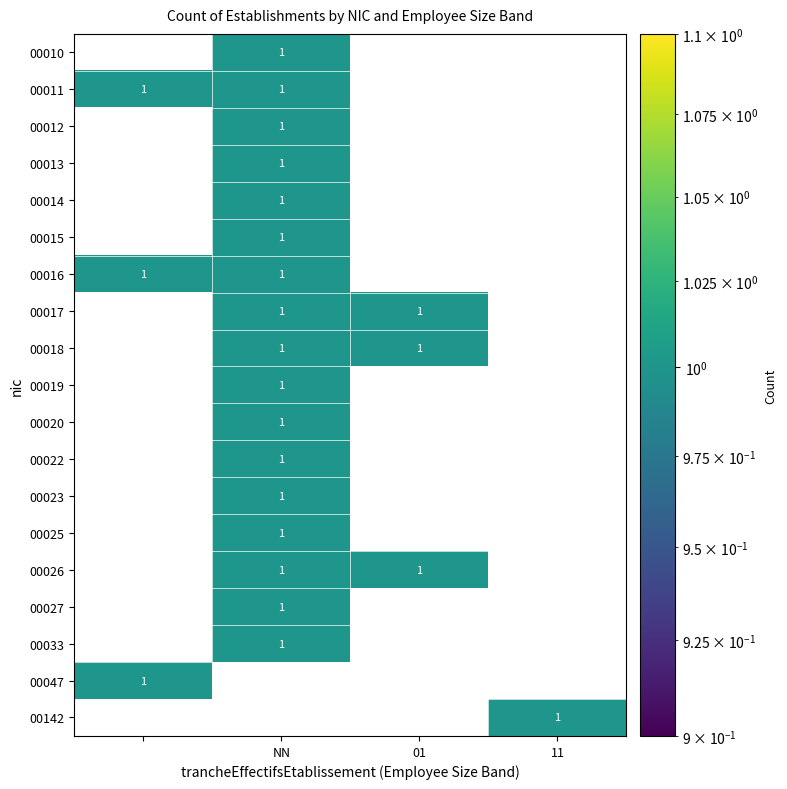

How many 00047 values are between 0 and 1?

4